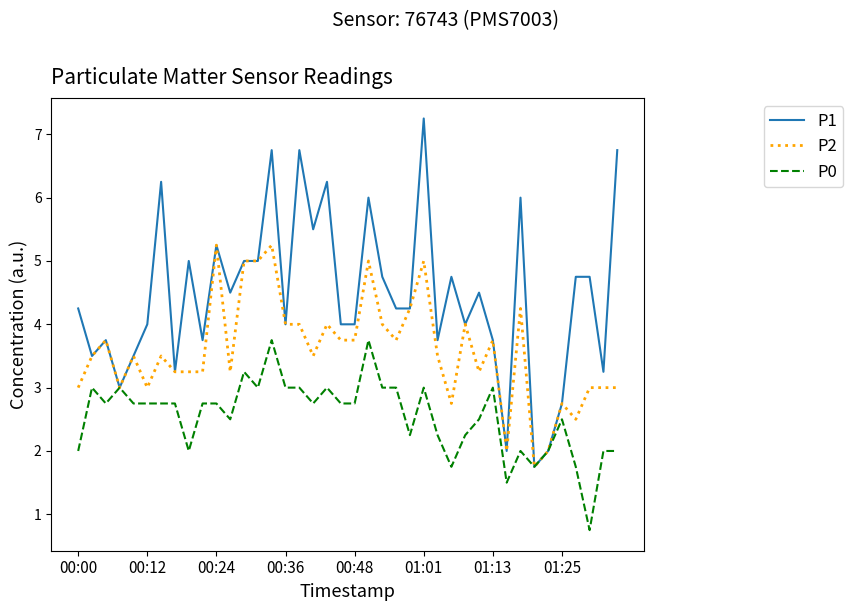

Which series has the widest spread of values?

P1